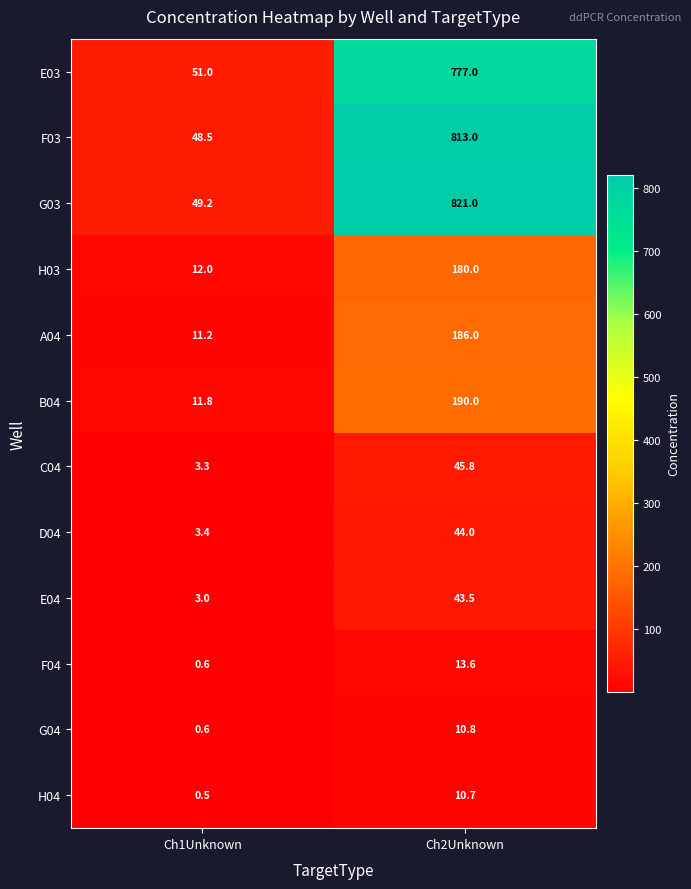

What is the maximum value for G03?

821.0